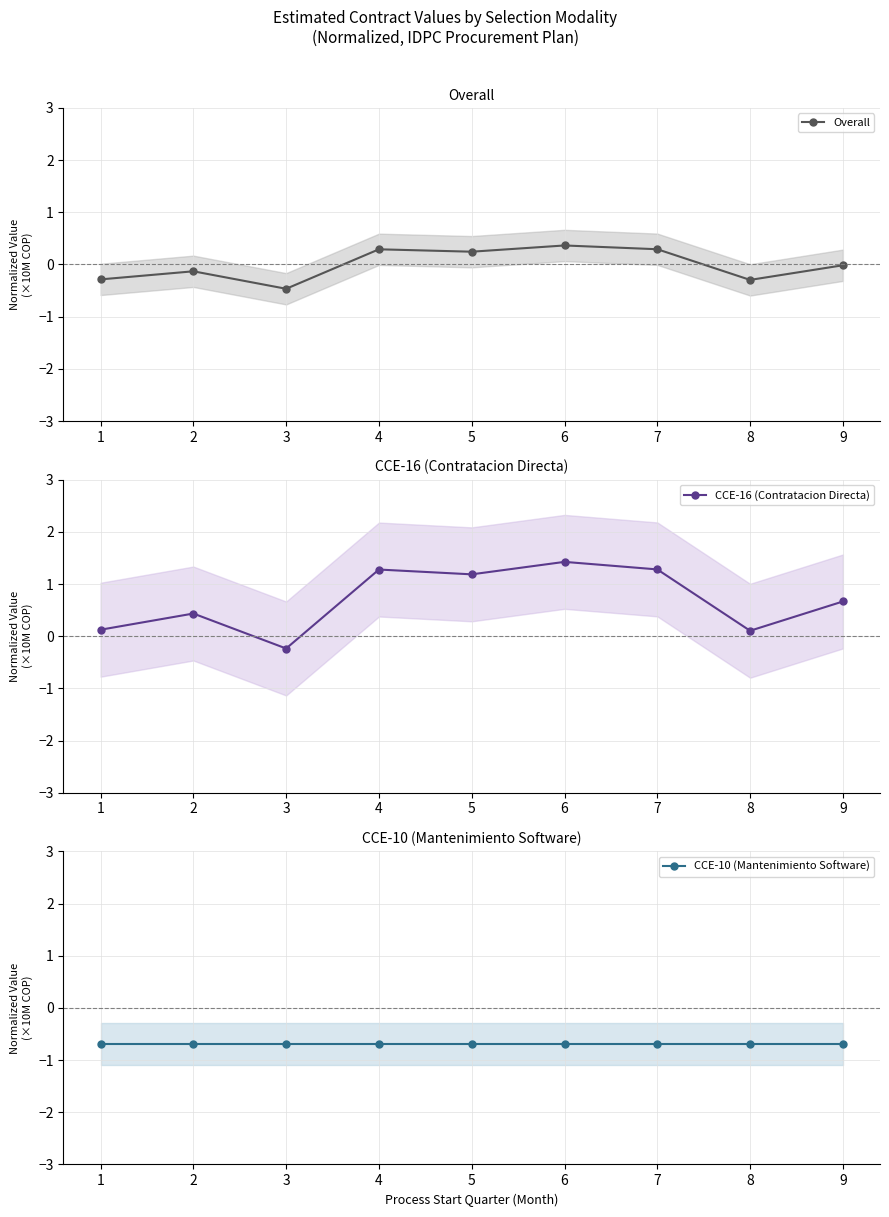

What is the difference between the maximum and second lowest values in the CCE-16 (Contratacion Directa) series?

1.3